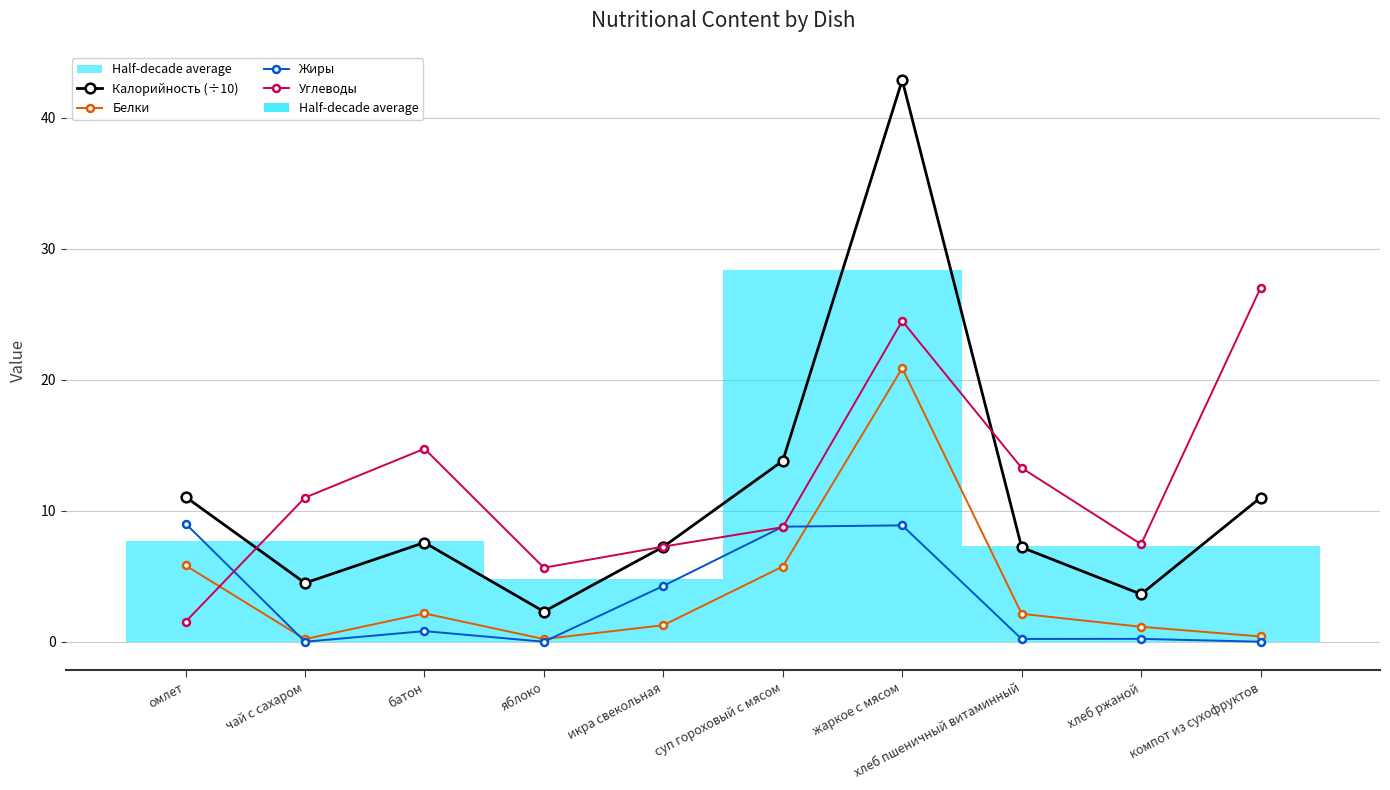

True or false: Калорийность (÷10) and Углеводы cross at least once.

True